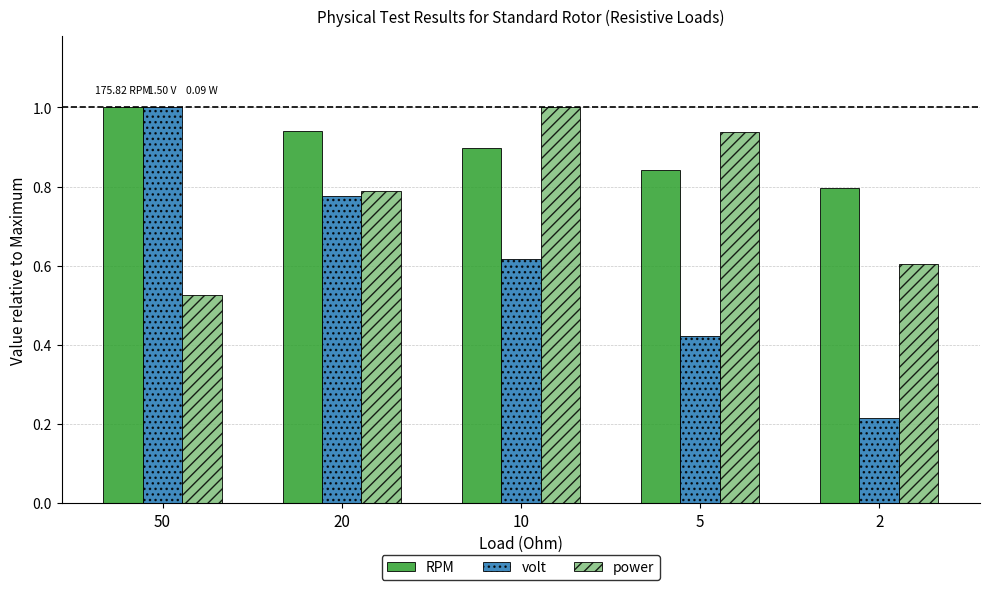

Which series has the largest total across all categories?

RPM